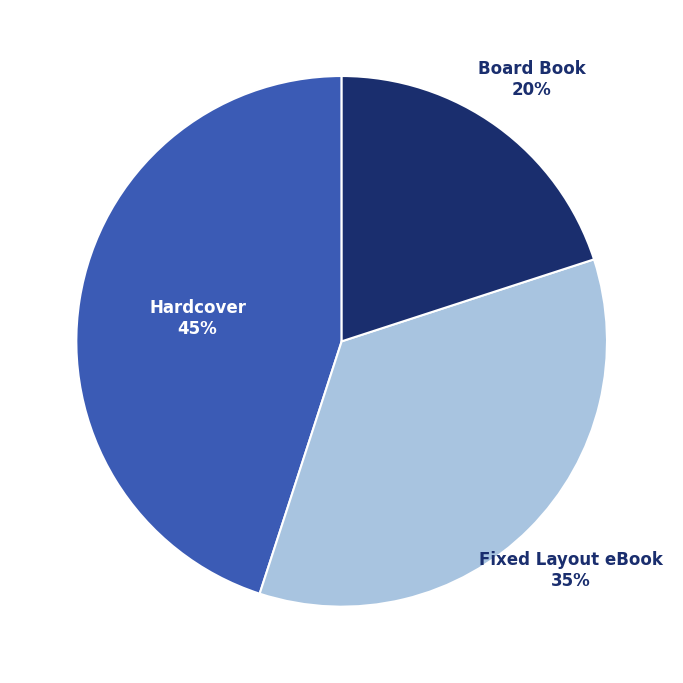

How many segments does this pie chart have?

3